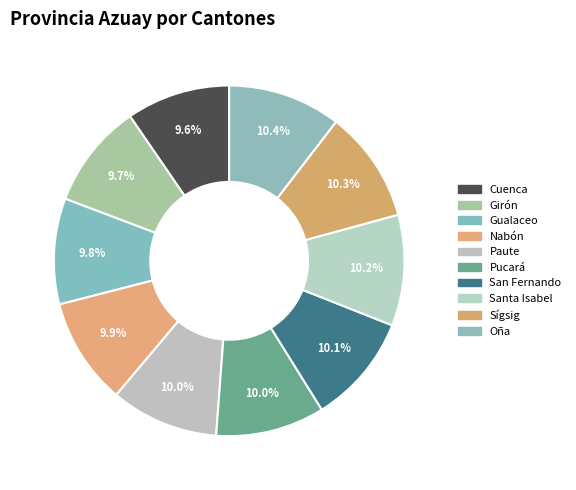

How many segments does this pie chart have?

10